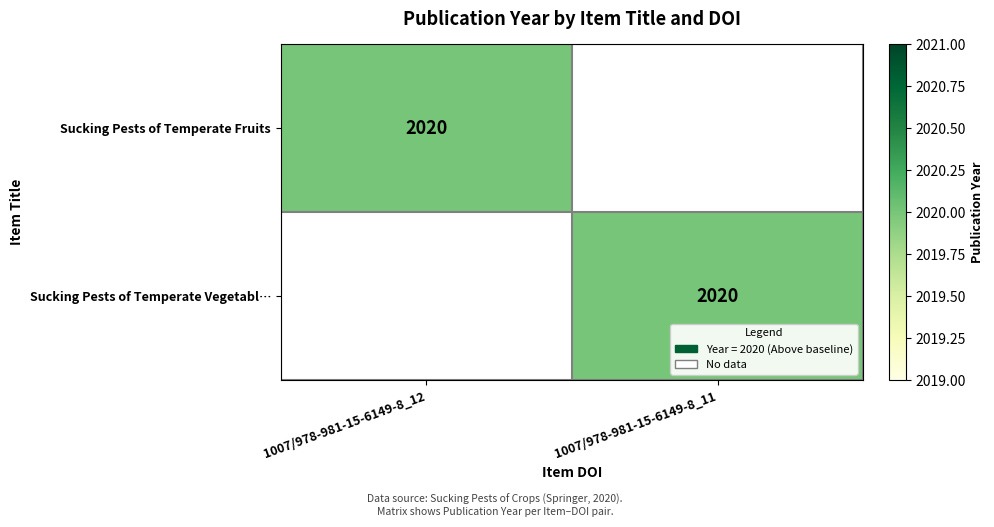

The Sucking Pests of Temperate Fruits series shows 2020 at 1007/978-981-15-6149-8_12. True or false?

True